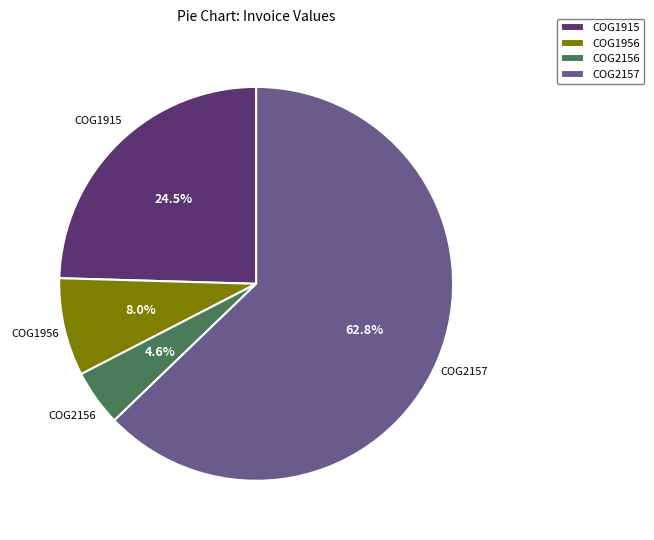

Which has a higher value, COG2157 or COG1956?

COG2157